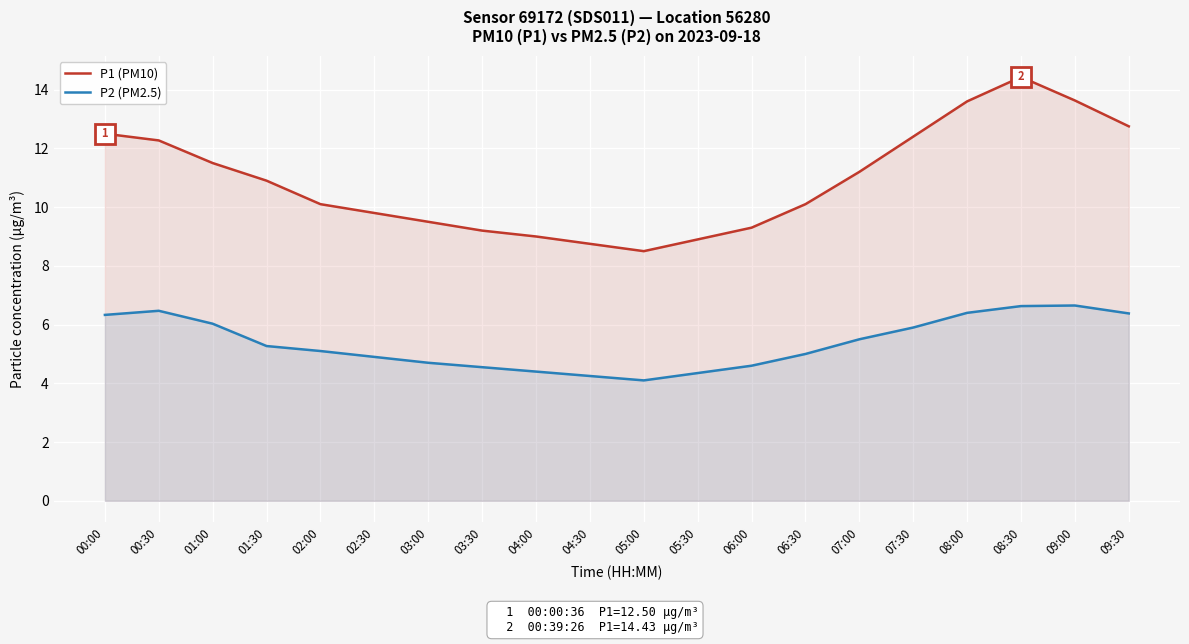

What are all the series names shown in the legend?

P1 (PM10), P2 (PM2.5)